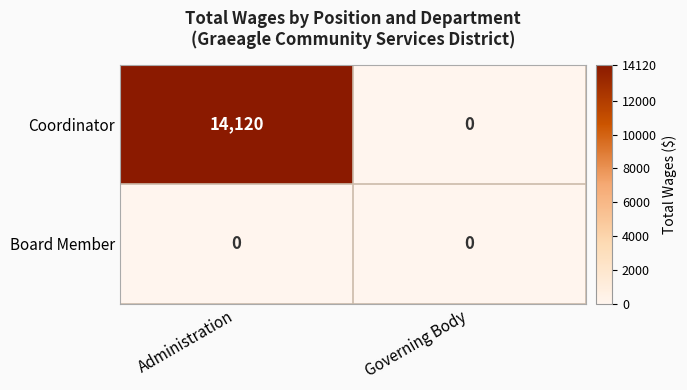

At Administration, list the series in order from largest to smallest.

Coordinator, Board Member